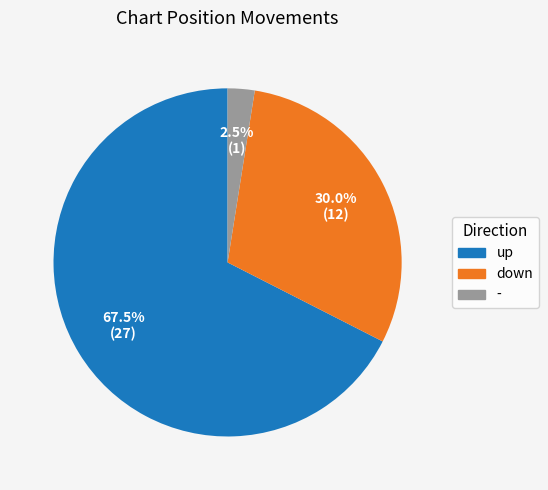

What is the ratio of the value at down to the value at up?

0.4